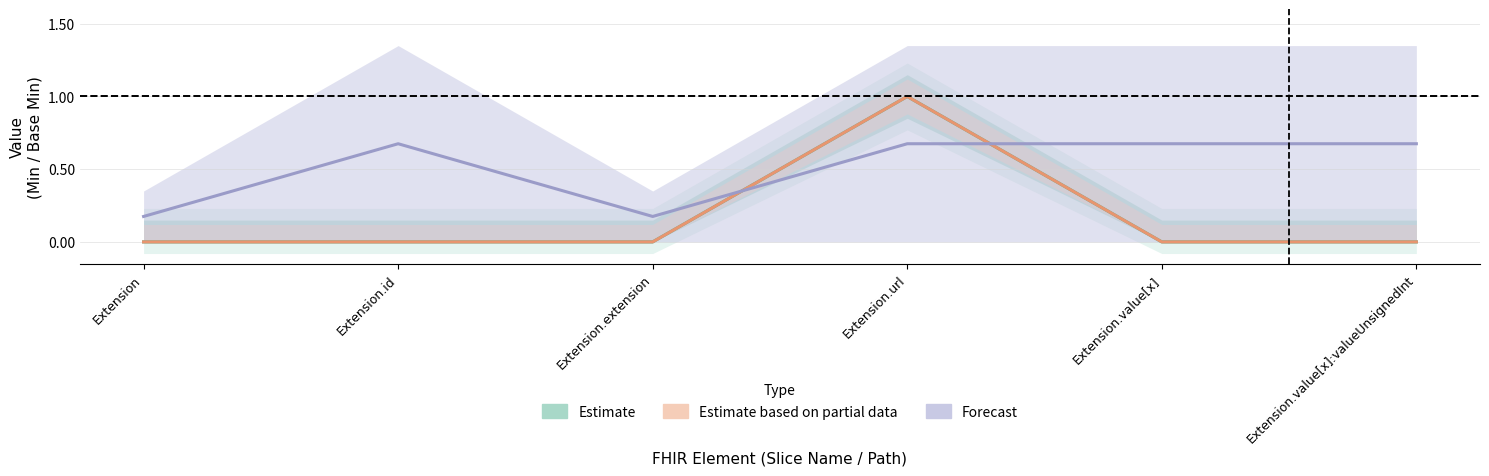

What is the label of the 3rd point from the left?

Extension.extension